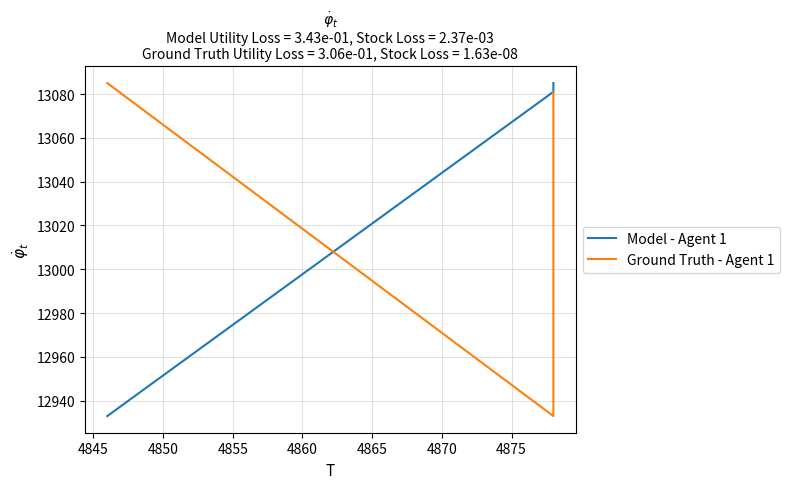

What is the value of the Ground Truth - Agent 1 point at the 3rd from the left?

13081